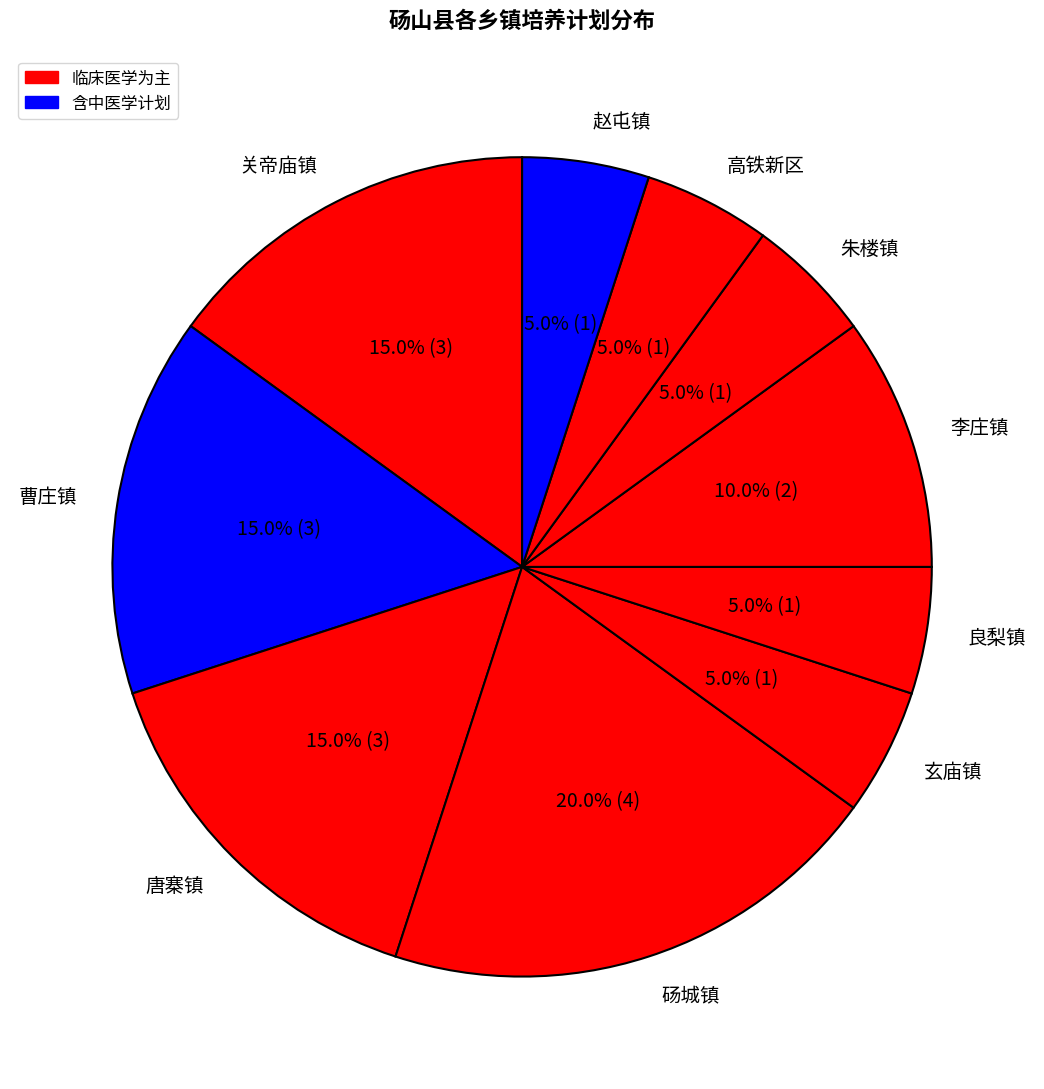

What portion of the pie excludes 关帝庙镇?

85.0%